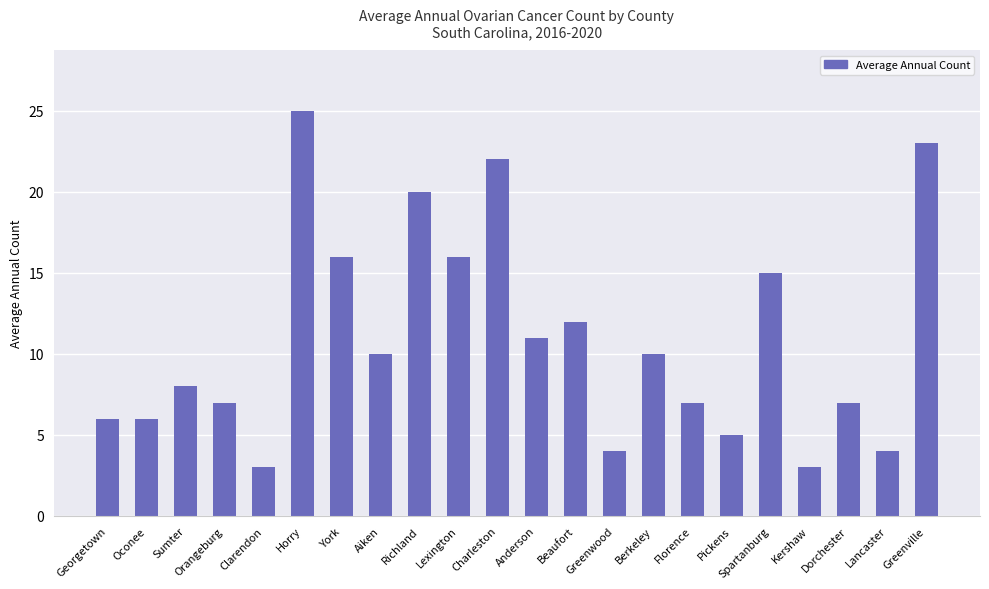

Where is the data nearest to the value 14?

Spartanburg